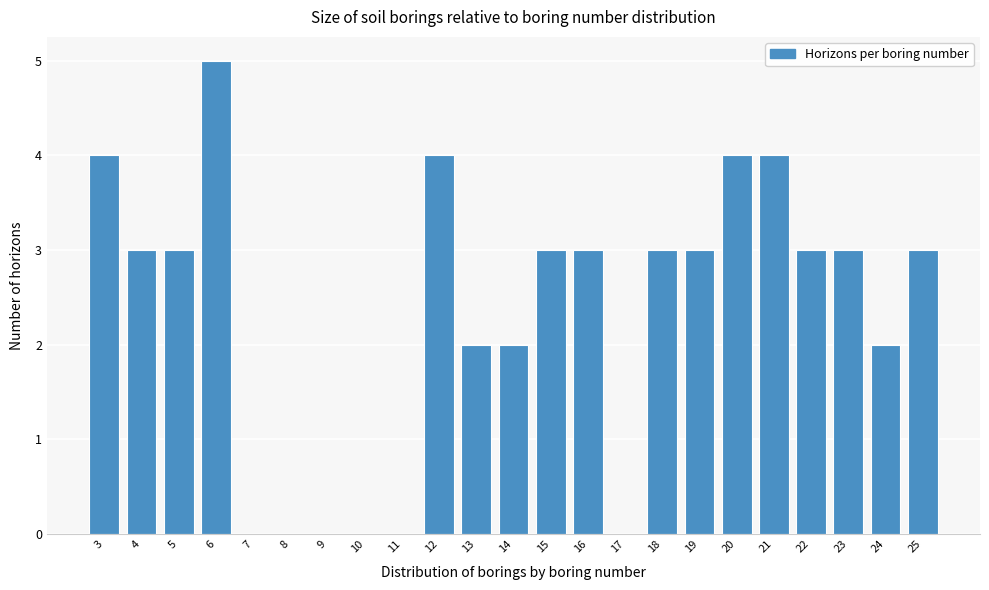

Reading left to right, list every bar in this chart as the range it spans on the x-axis followed by its height. The values are not printed on the chart, so give them approximately, as read against the axis.

2.5 to 3.5: 4
3.5 to 4.5: 3
4.5 to 5.5: 3
5.5 to 6.5: 5
6.5 to 7.5: 0
7.5 to 8.5: 0
8.5 to 9.5: 0
9.5 to 10.5: 0
10.5 to 11.5: 0
11.5 to 12.5: 4
12.5 to 13.5: 2
13.5 to 14.5: 2
14.5 to 15.5: 3
15.5 to 16.5: 3
16.5 to 17.5: 0
17.5 to 18.5: 3
18.5 to 19.5: 3
19.5 to 20.5: 4
20.5 to 21.5: 4
21.5 to 22.5: 3
22.5 to 23.5: 3
23.5 to 24.5: 2
24.5 to 25.5: 3